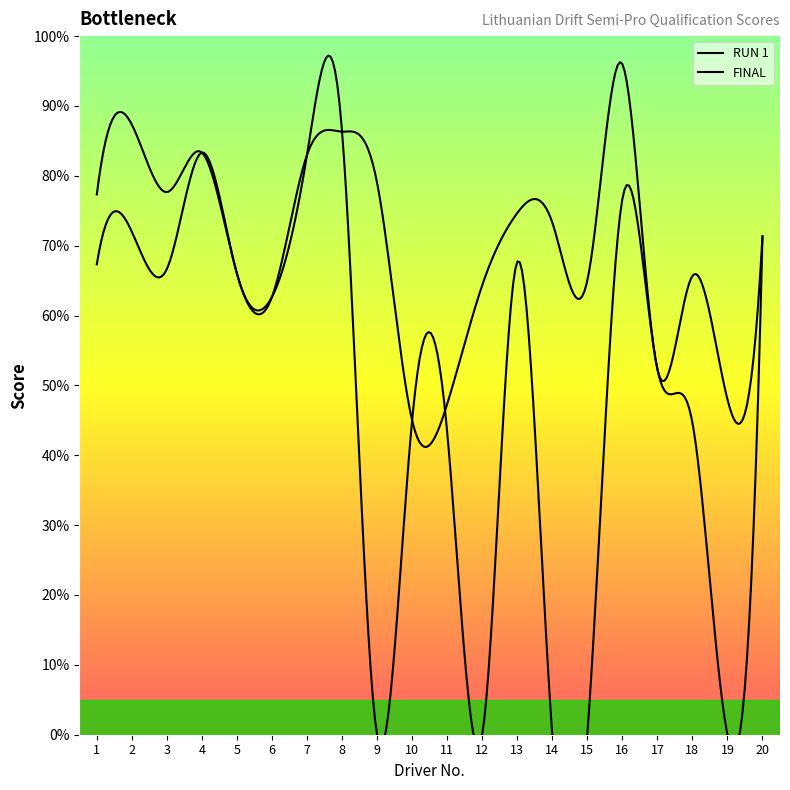

Reading left to right, what are all the values shown in this chart?

RUN 1: 1=67.3	2=72.0	3=66.7	4=83.3	5=66.0	6=62.7	7=83.0	8=86.3	9=0.0	10=45.0	11=43.3	12=0.0	13=67.7	14=0.0	15=0.0	16=76.7	17=52.3	18=44.7	19=0.0	20=71.3
FINAL: 1=77.3	2=87.3	3=77.7	4=83.3	5=66.0	6=62.7	7=83.0	8=86.3	9=79.0	10=45.0	11=47.3	12=64.3	13=74.7	14=73.3	15=65.0	16=96.0	17=52.3	18=65.7	19=48.0	20=71.3